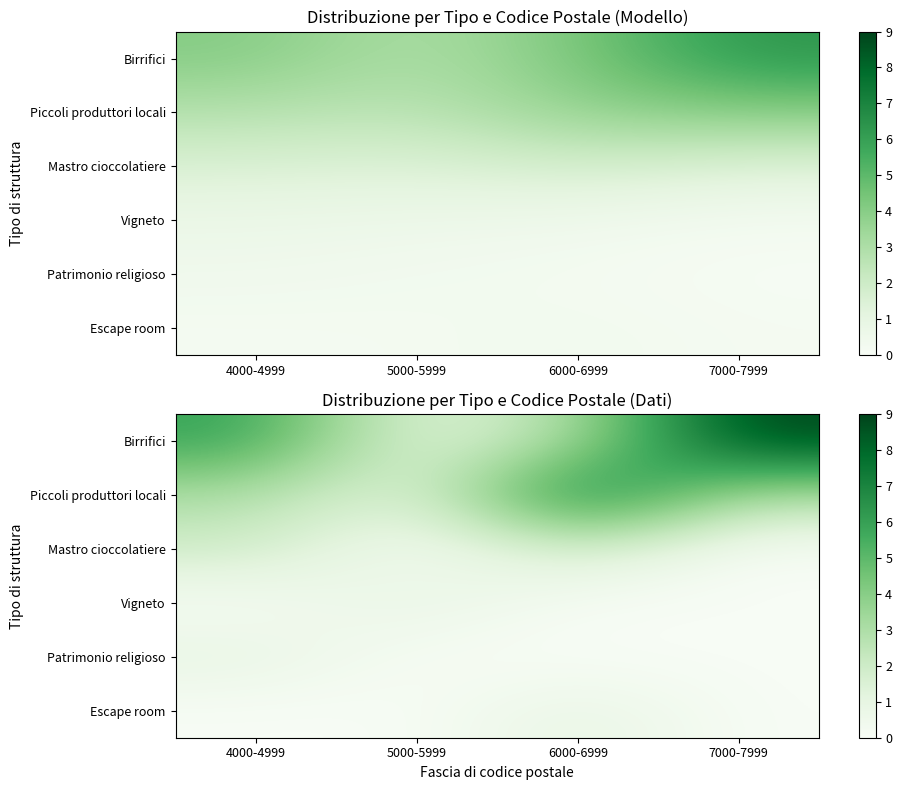

Which category has the highest value across all series?

7000-7999